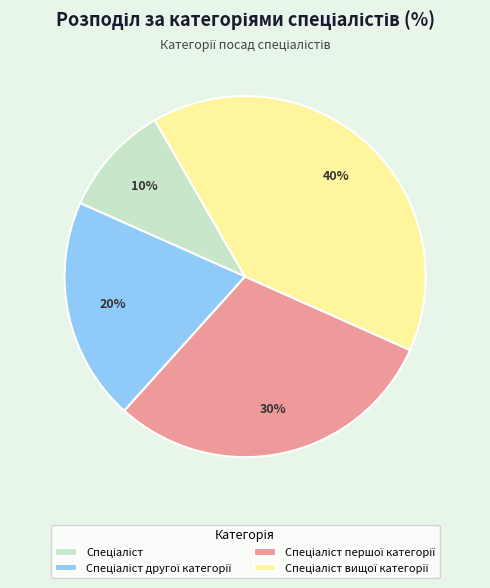

How many segments does this pie chart have?

4